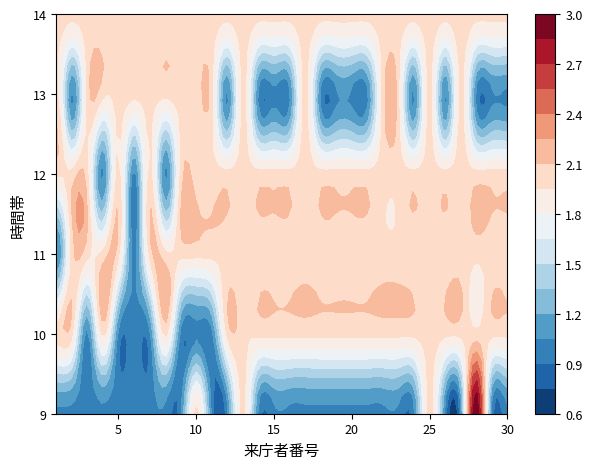

What is the sum of all 9 values?

35